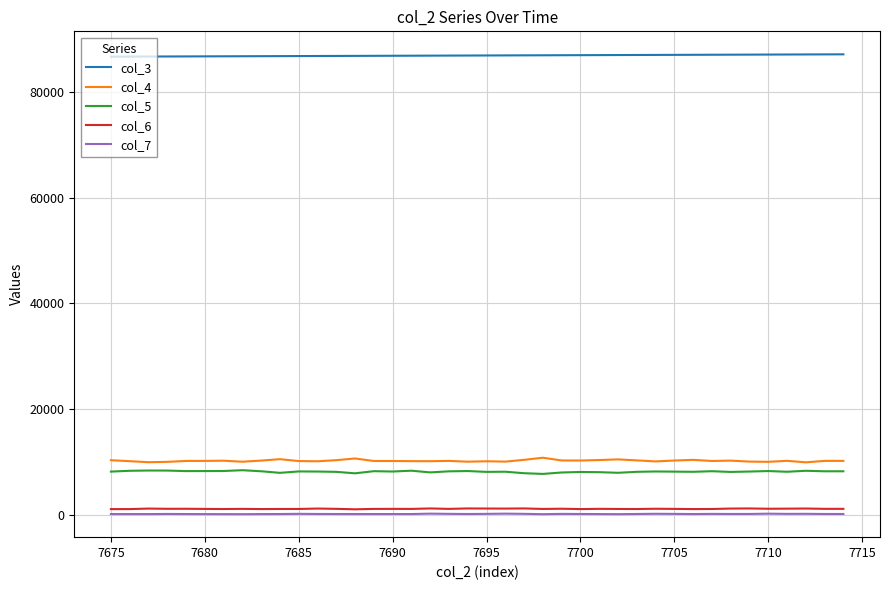

True or false: col_3 and col_4 intersect in this chart.

False